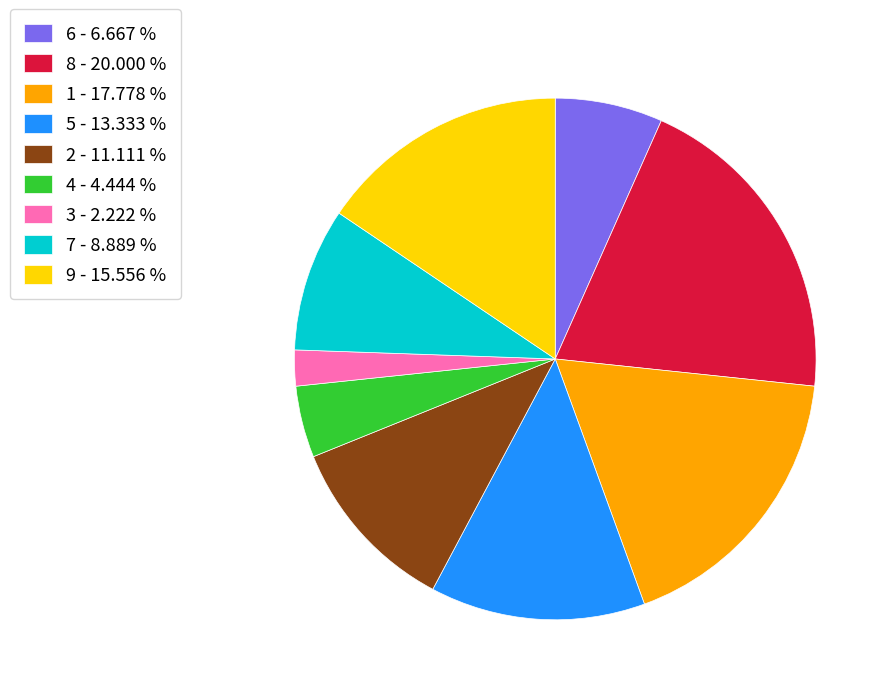

Which category has the biggest portion of the pie?

8